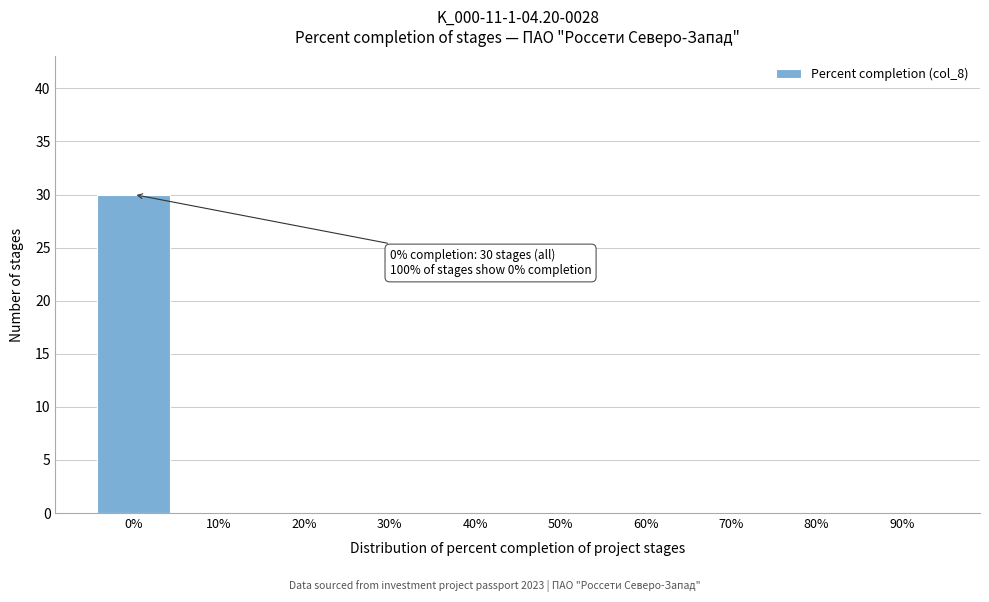

Reading right to left, list all the values displayed in this chart.

90%=0	80%=0	70%=0	60%=0	50%=0	40%=0	30%=0	20%=0	10%=0	0%=30